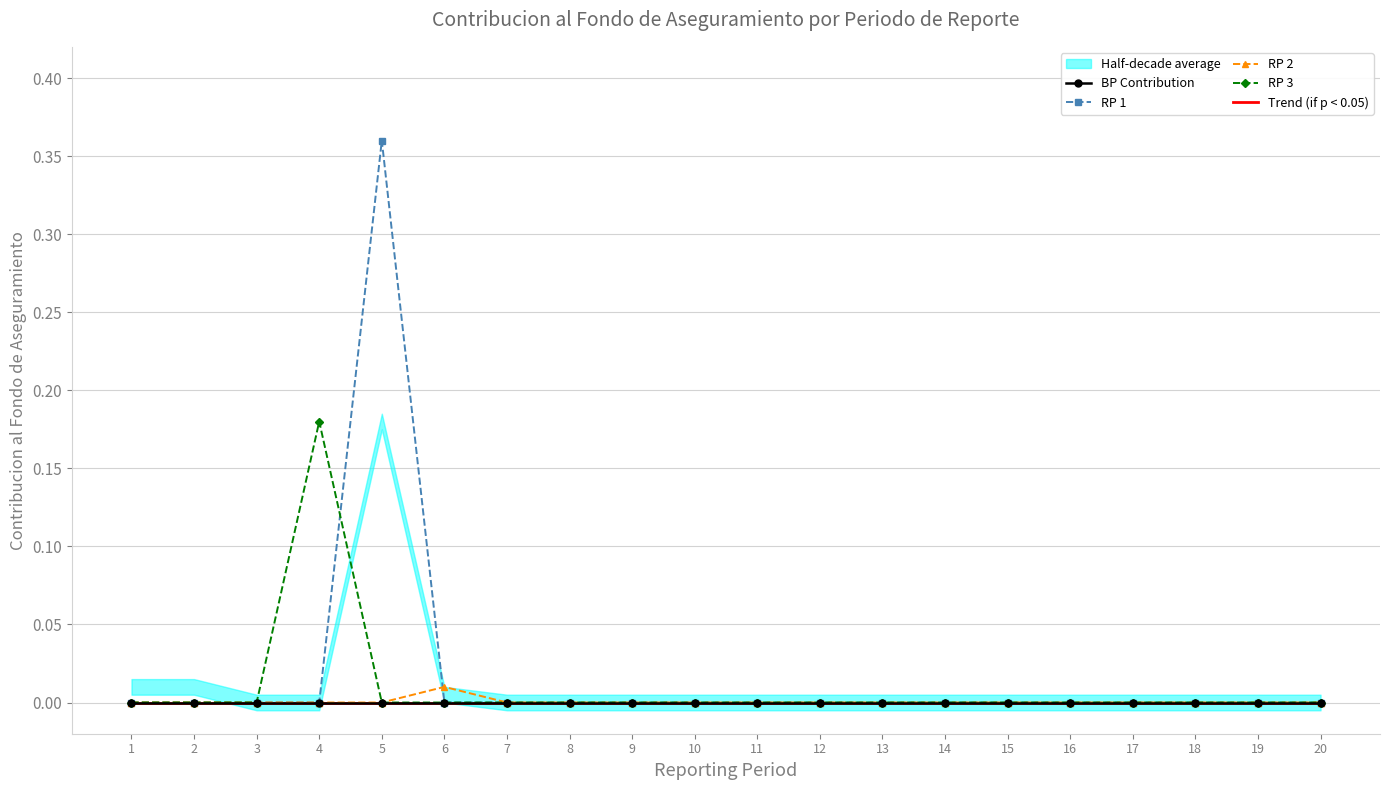

Where is the first local maximum for RP 1?

5